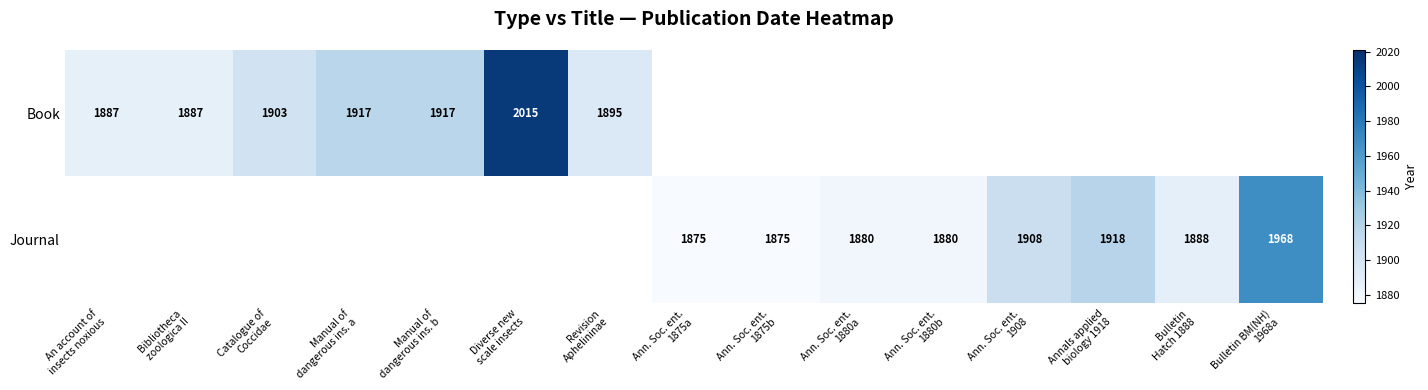

Rank the series by their maximum value, from highest to lowest.

Book, Journal